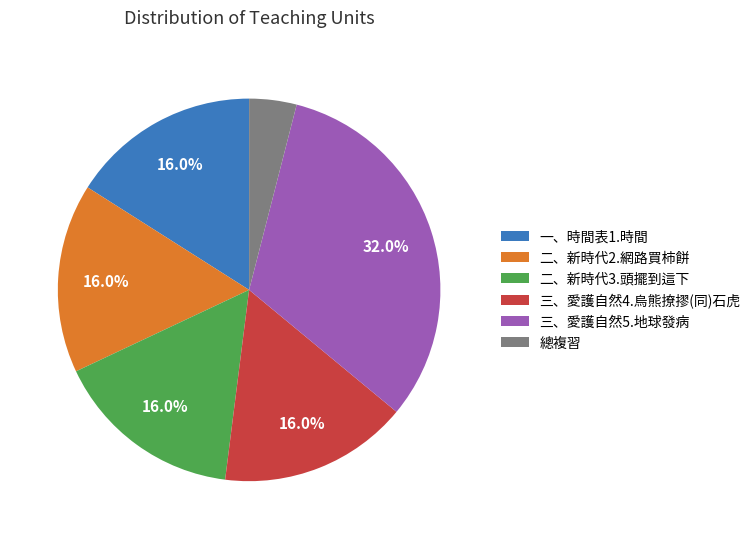

Approximately how many times larger is the value at 一、時間表1.時間 compared to 總複習?

4.0